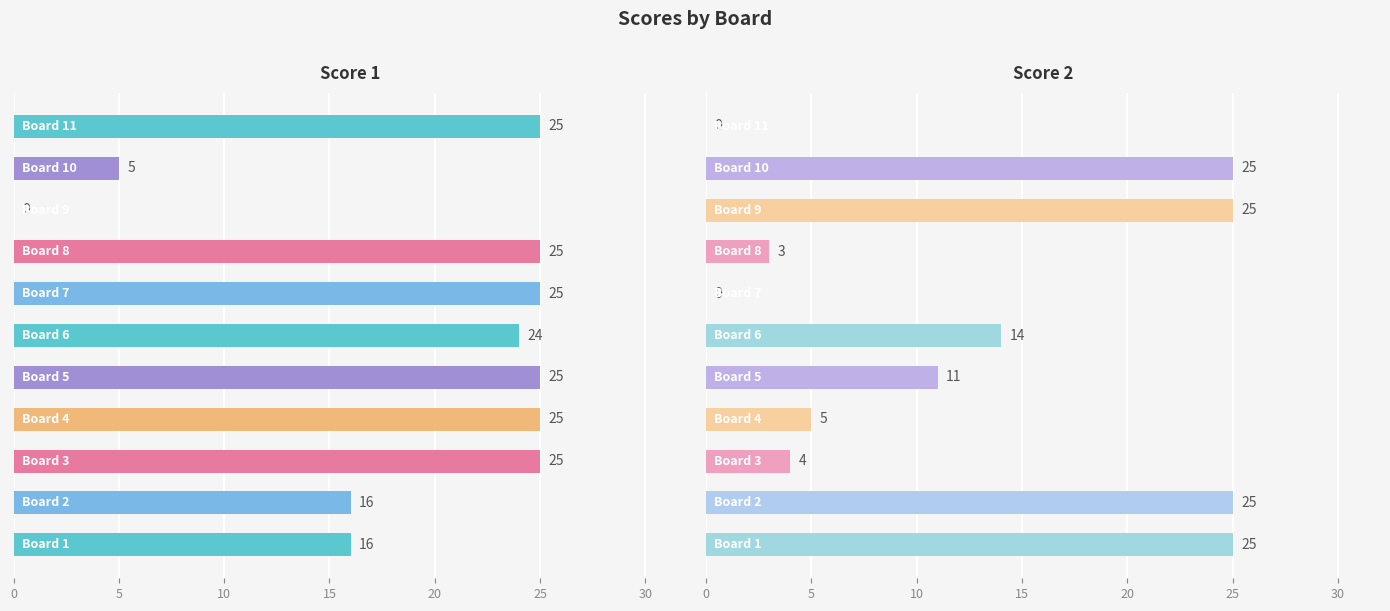

What is the difference between the maximum and second lowest values in the Score 2 series?

25